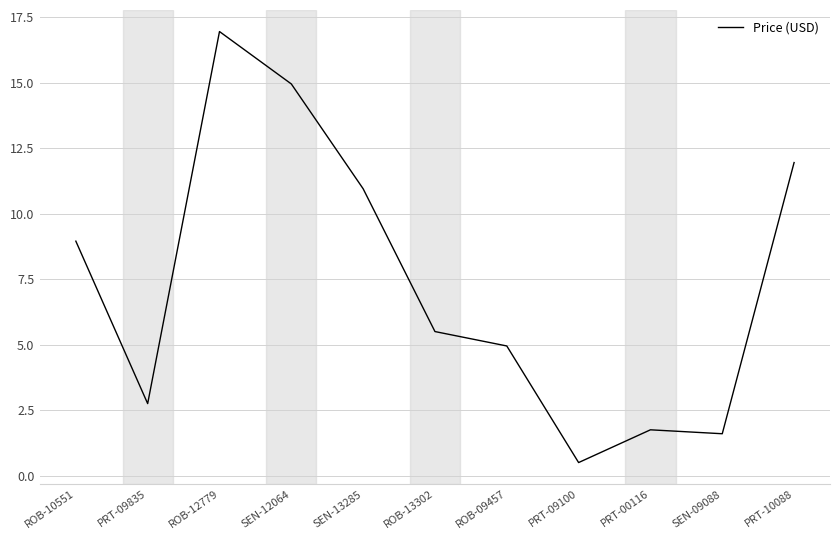

Read the value at SEN-09088.

1.6